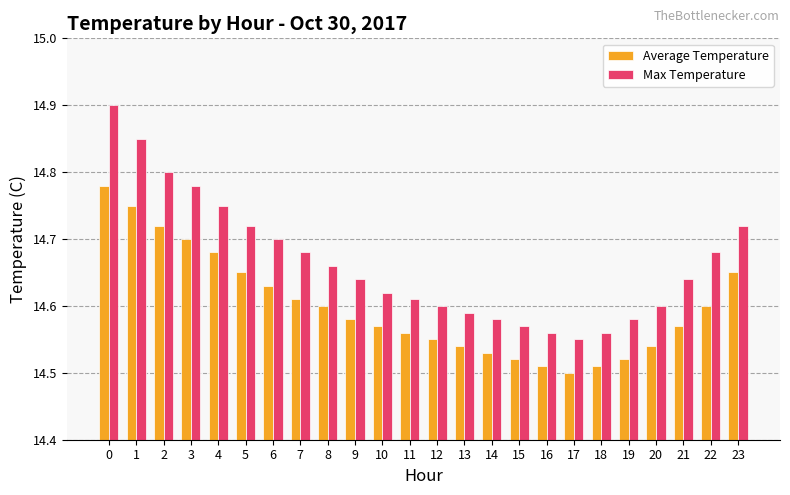

What is the difference between the maximum and minimum values in the Average Temperature series?

0.3